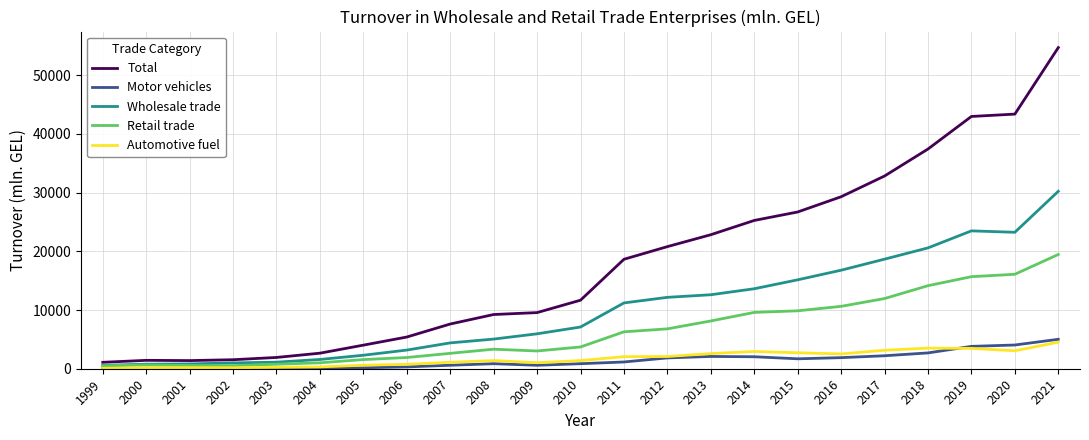

In Automotive fuel, how many points are lower than both neighbors (excluding endpoints)?

4